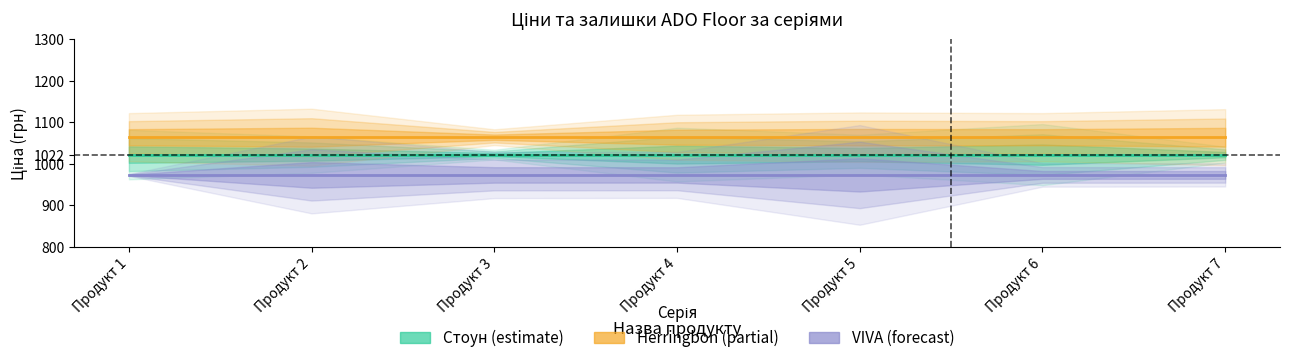

What are all the series names shown in the legend?

Стоун (estimate), Herringbon (partial), VIVA (forecast)